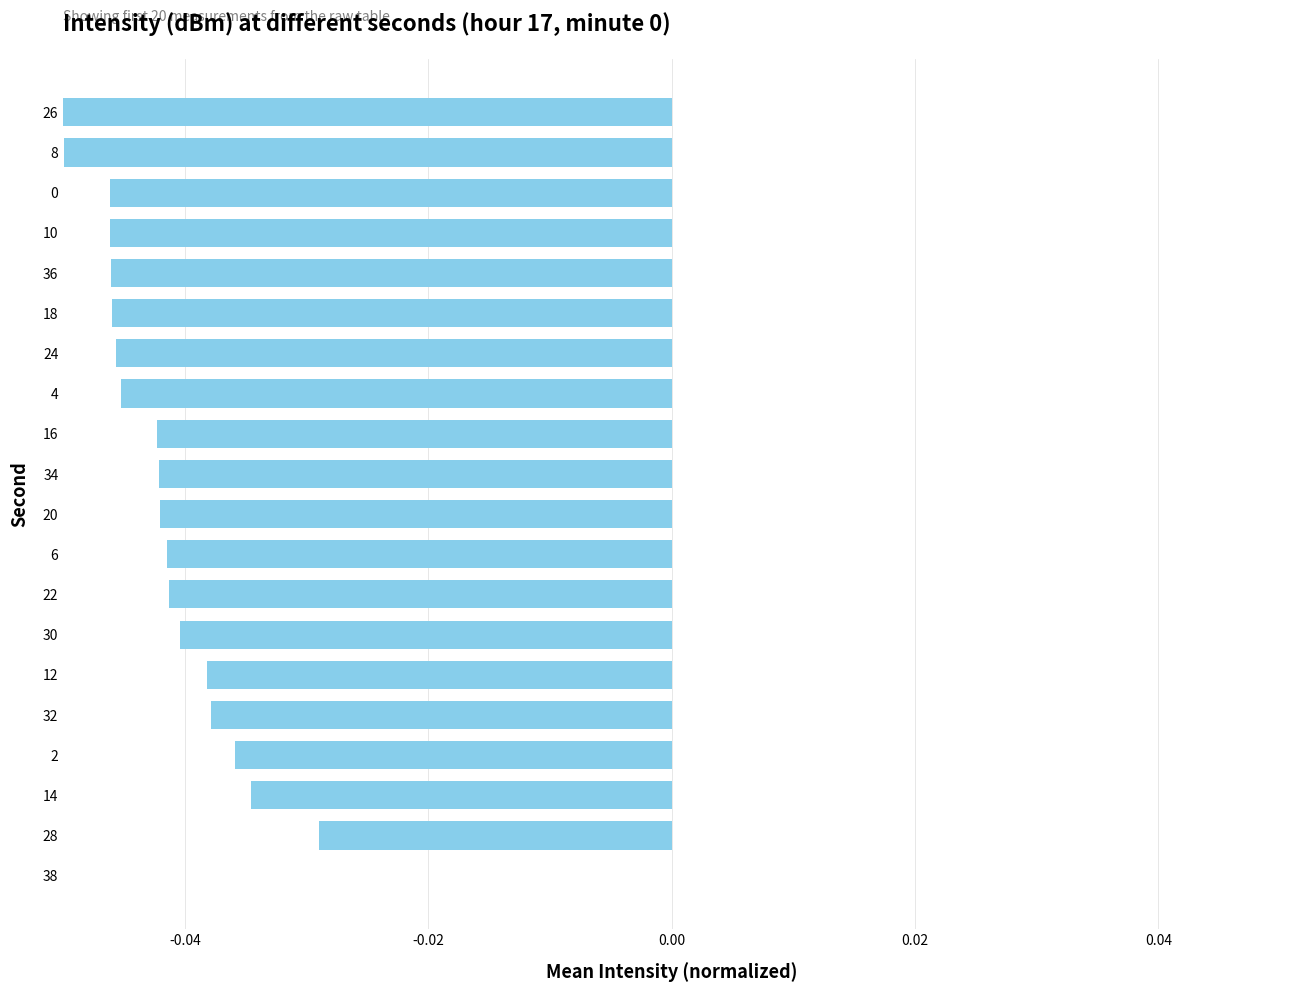

How many distinct data groups are displayed?

1